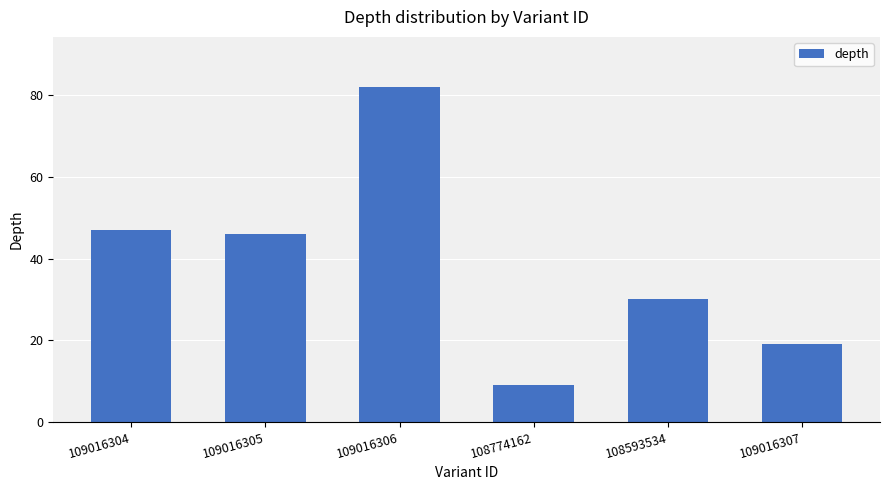

Are the bars grouped side by side (vs. stacked)?

No